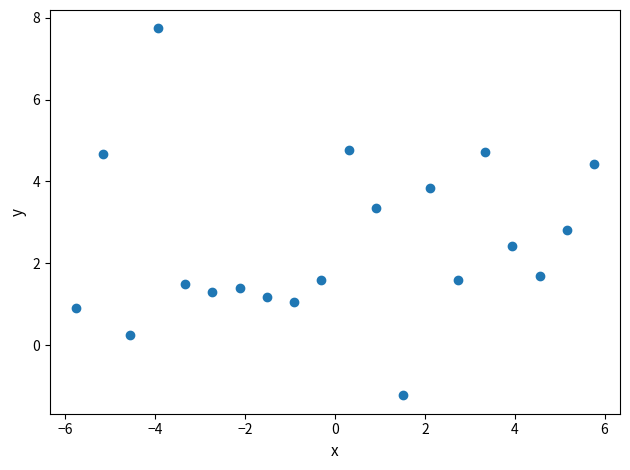

What is the range of Y values (max minus min)?

9.0